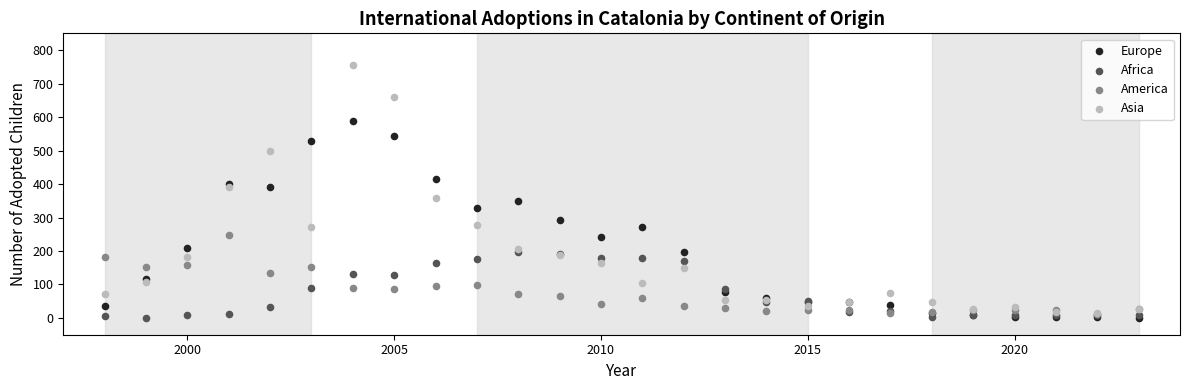

What are all the series names shown in the legend?

Europe, Africa, America, Asia